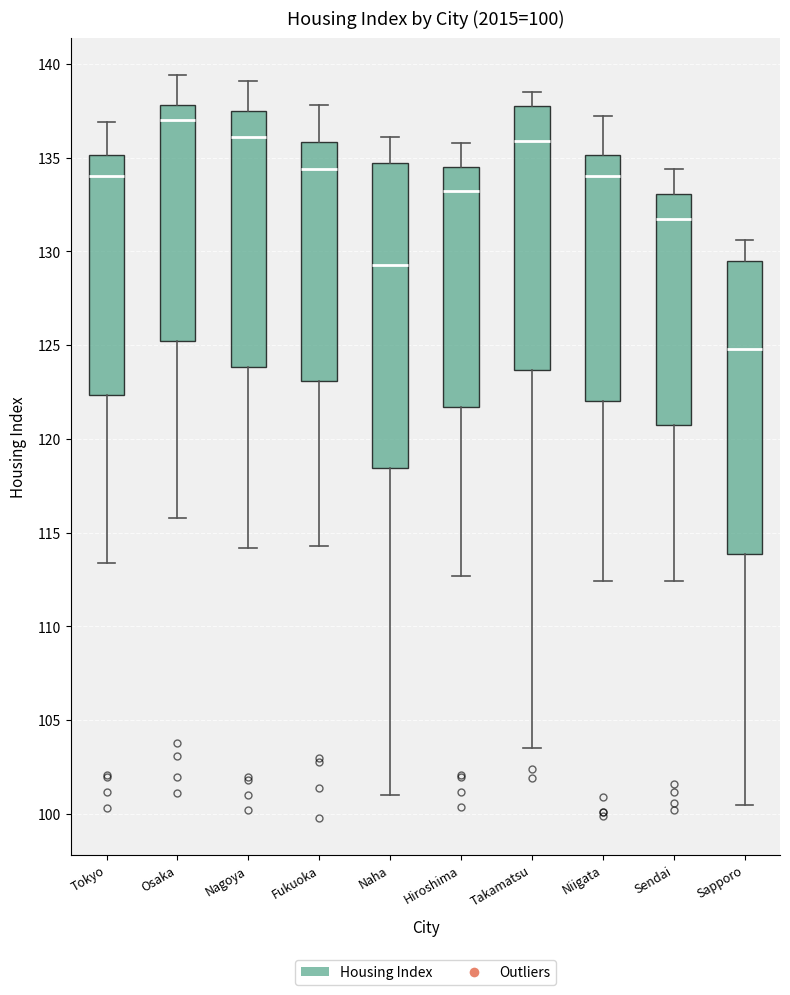

Which box has the highest median line?

Osaka